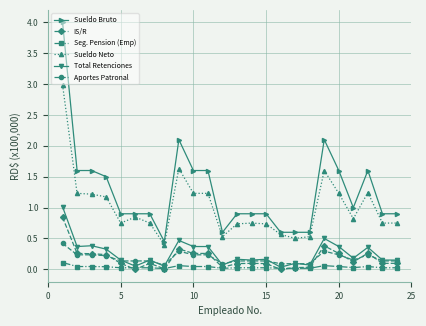

True or false: Seg. Pension (Emp) has more than 1 points higher than both neighbors.

True